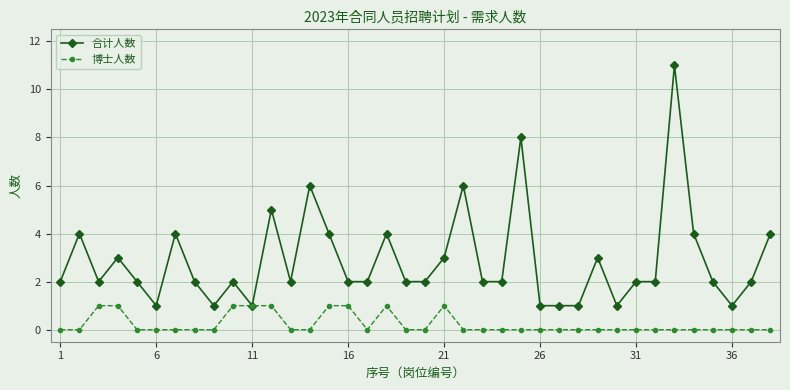

Which series has the largest range (max minus min)?

合计人数